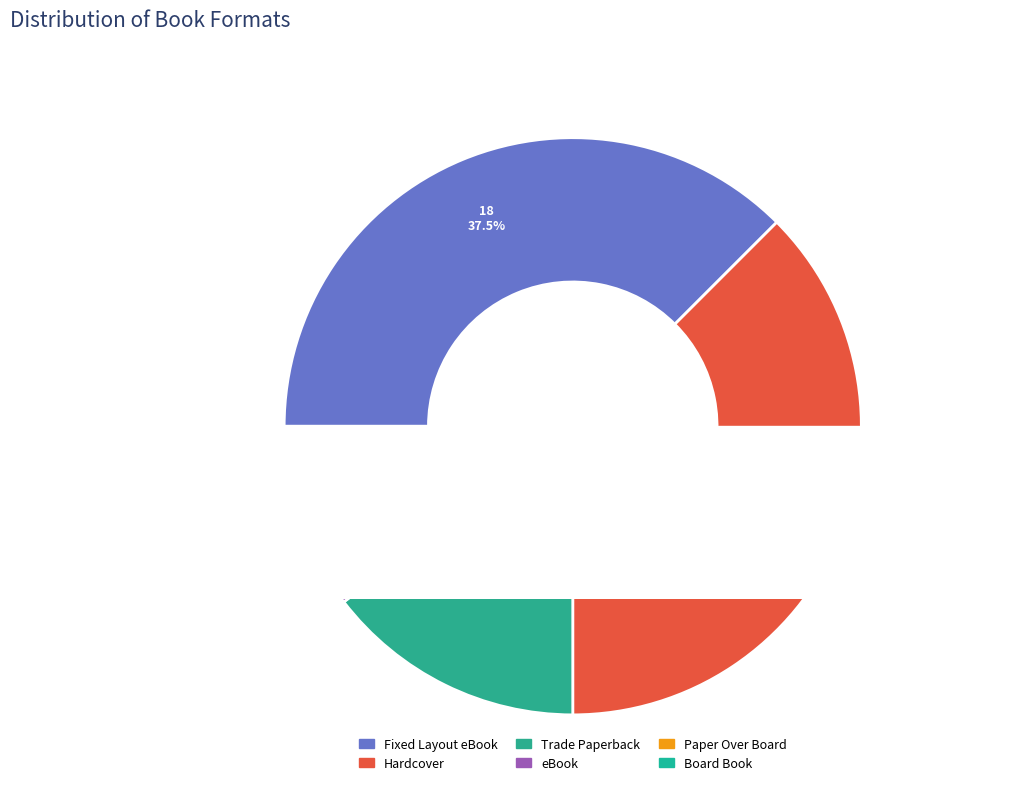

To the nearest percent, what is the difference between the Trade Paperback and Paper Over Board slice percentages?

12%